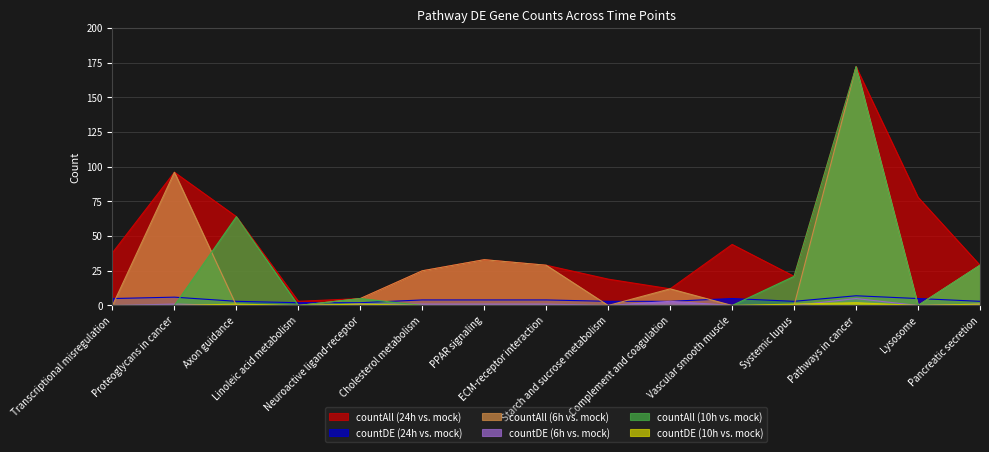

What is the spread (max minus min) of values at Lysosome?

78